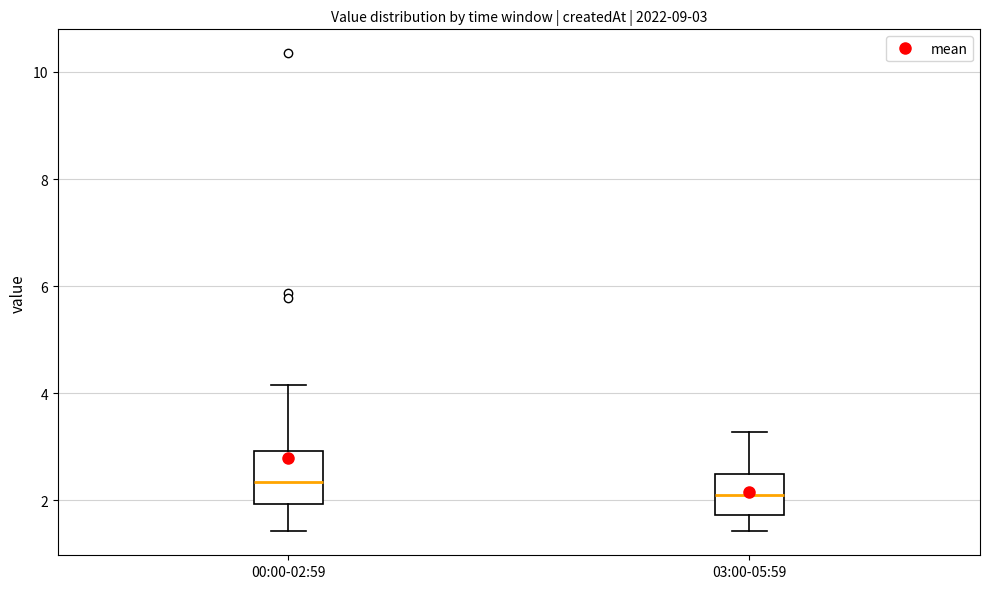

Which box has the highest median line?

00:00-02:59